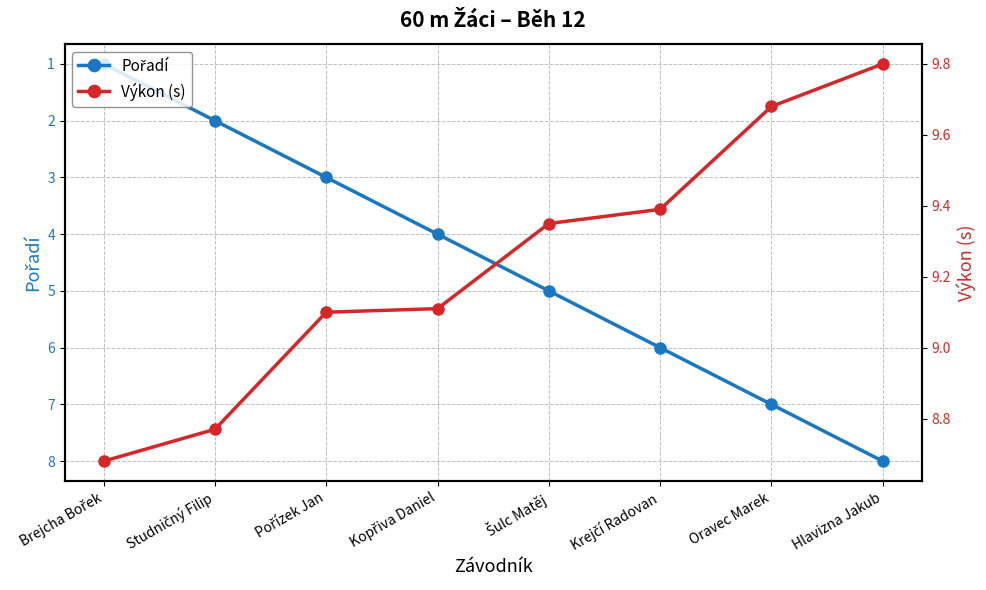

Reading left to right, what are all the values shown in this chart?

Pořadí: Brejcha Bořek=1.0	Studničný Filip=2.0	Pořízek Jan=3.0	Kopřiva Daniel=4.0	Šulc Matěj=5.0	Krejčí Radovan=6.0	Oravec Marek=7.0	Hlavizna Jakub=8.0
Výkon (s): Brejcha Bořek=8.7	Studničný Filip=8.8	Pořízek Jan=9.1	Kopřiva Daniel=9.1	Šulc Matěj=9.3	Krejčí Radovan=9.4	Oravec Marek=9.7	Hlavizna Jakub=9.8